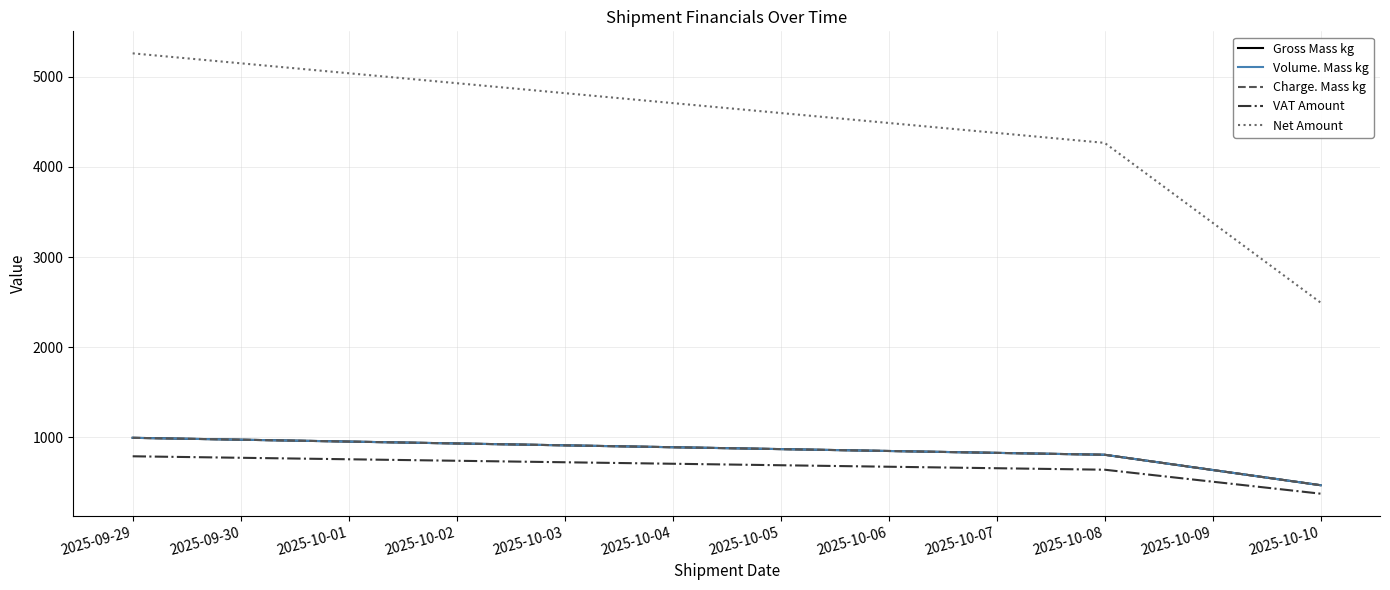

Does the chart have visible grid lines?

Yes